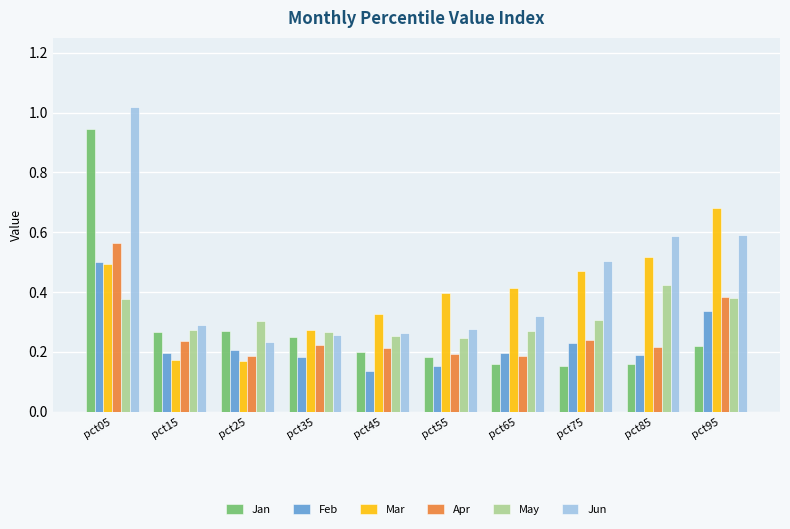

Between pct05 and pct45, which series saw the biggest shift?

Jun